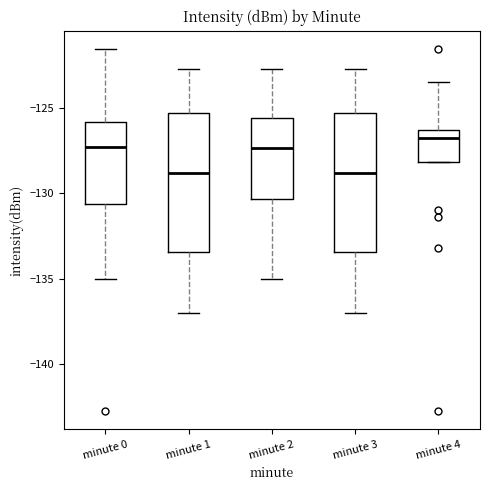

Which box's median line is the highest?

minute 4